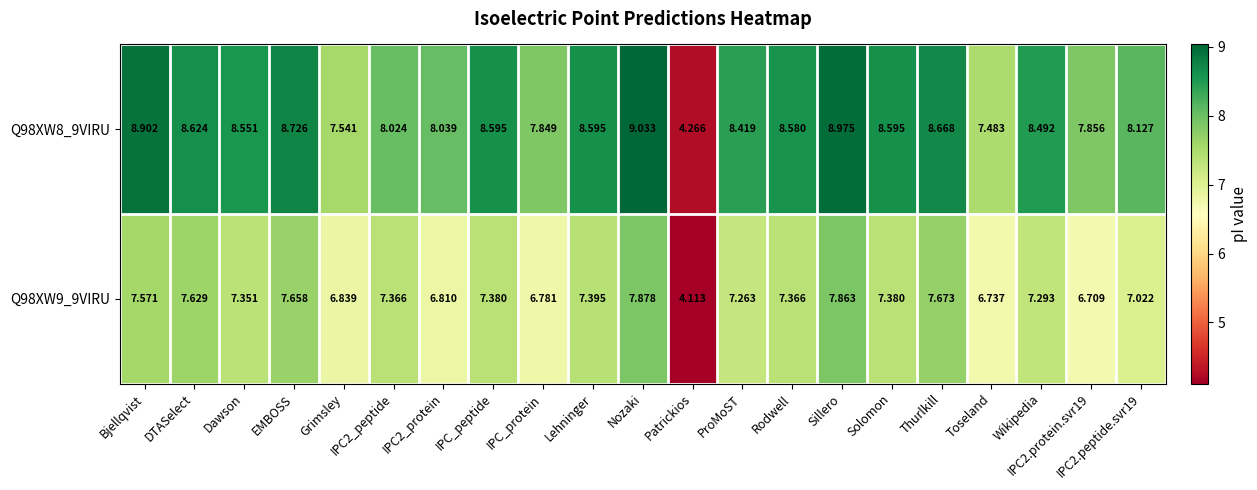

Which category has the highest value in the Q98XW8_9VIRU series?

Nozaki